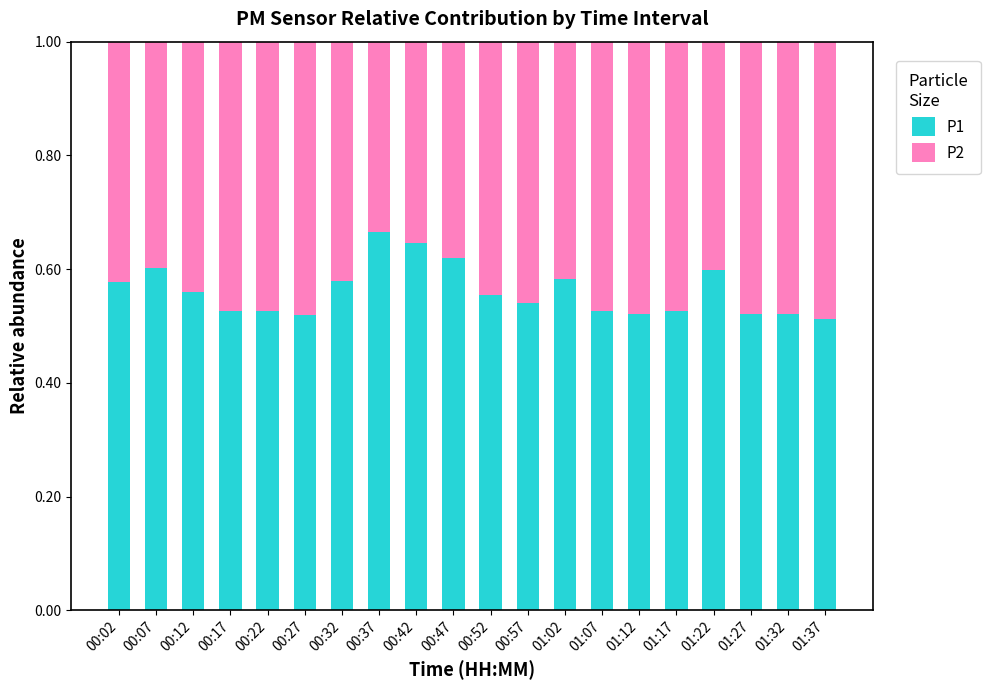

How many series are shown in this chart?

2